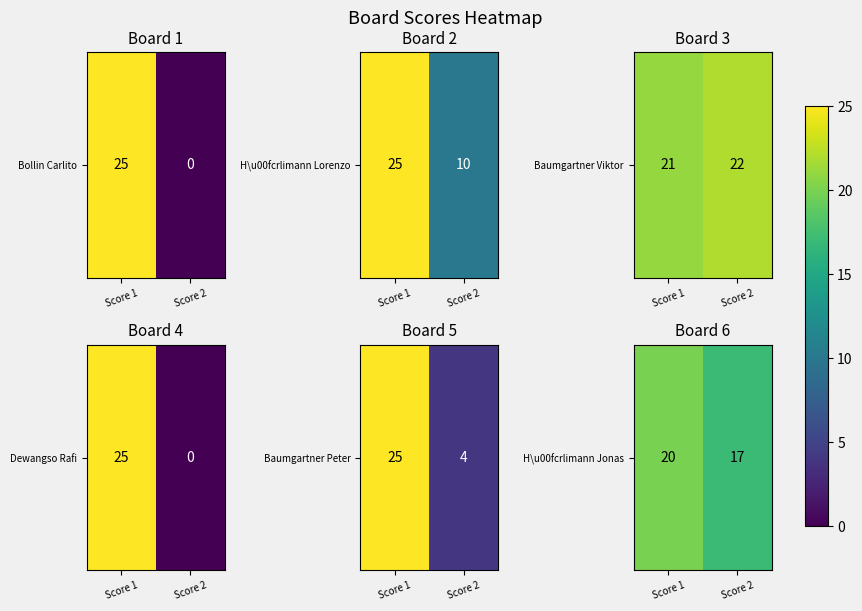

Is it true that the value at Score 2 is 9?

False